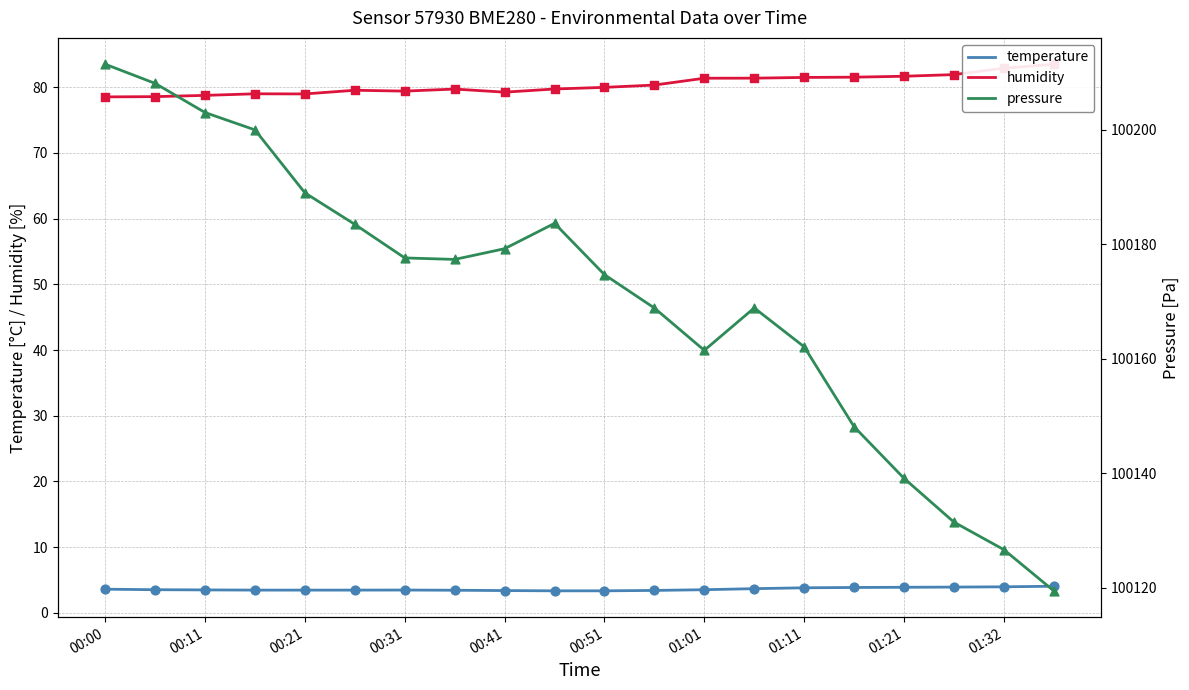

Is the value of temperature at 17 greater than the value of humidity at 15?

No